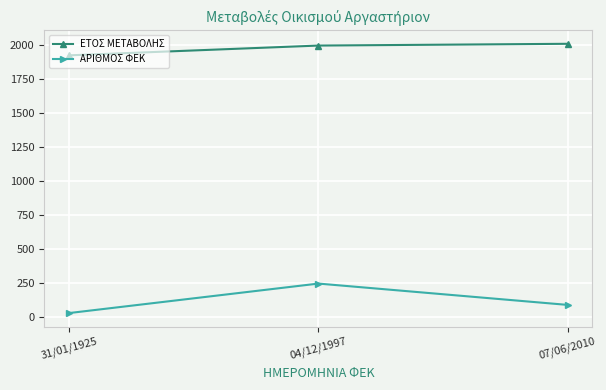

What position from the left is 07/06/2010?

3